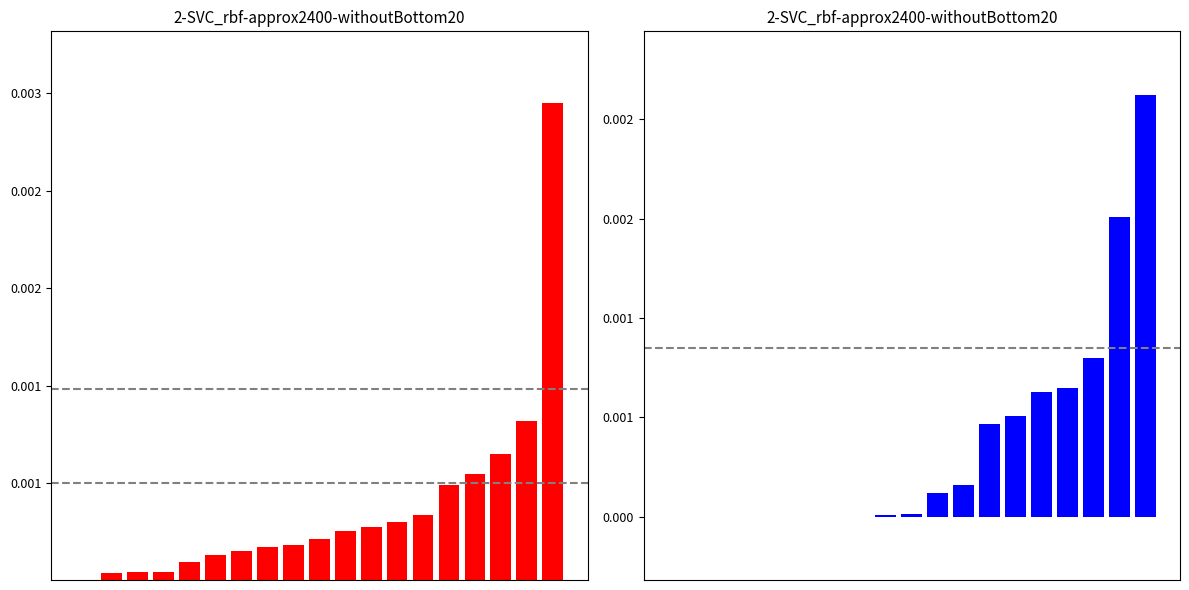

At which category is the sum across all series the highest?

18